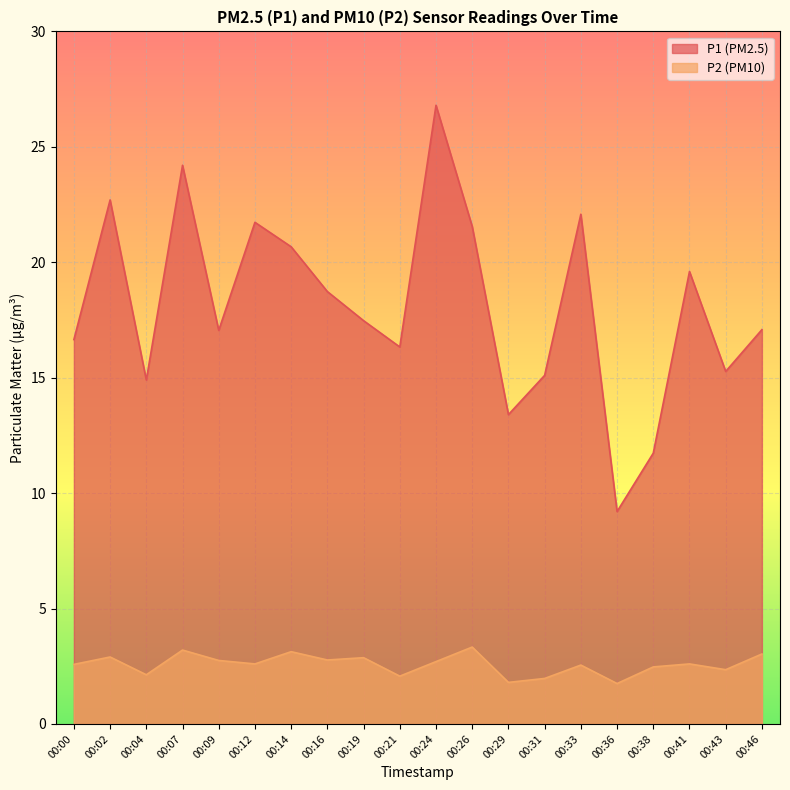

What is the difference between the maximum and minimum values in the P2 series?

1.6